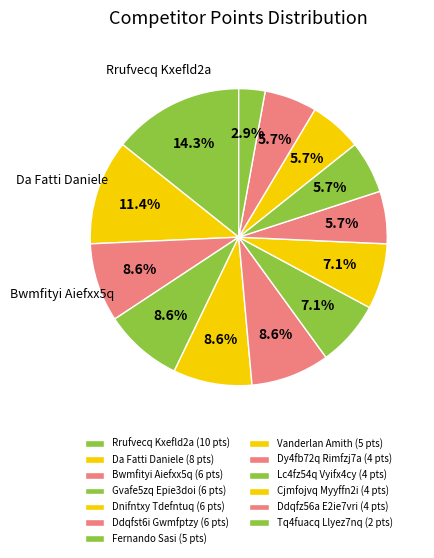

The Tq4fuacq Llyez7nq slice represents 14% of the pie. True or false?

False